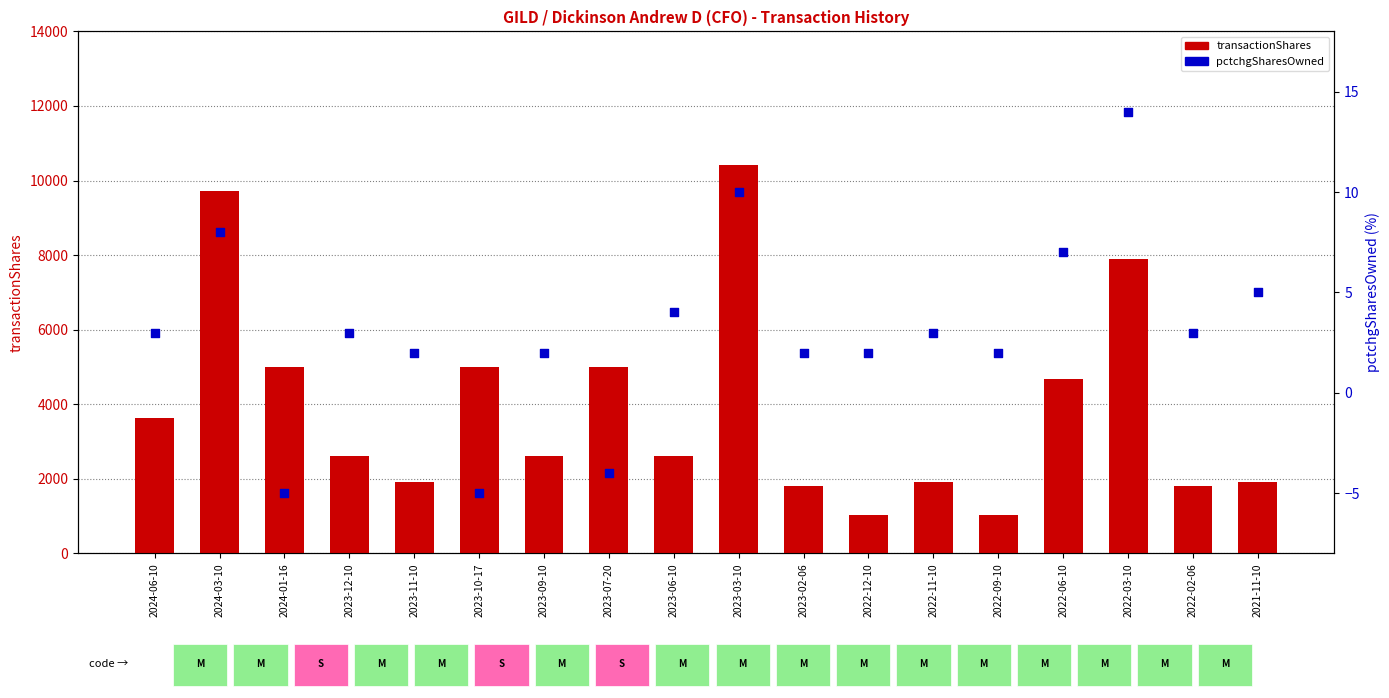

At how many categories does at least one series exceed 10129?

1